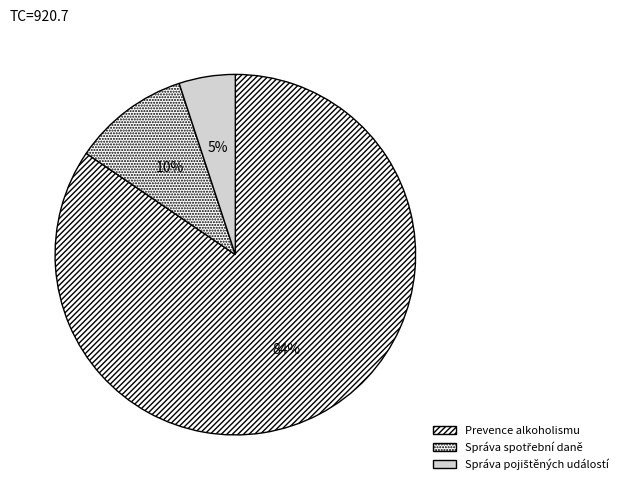

Count the number of slices in the pie.

3